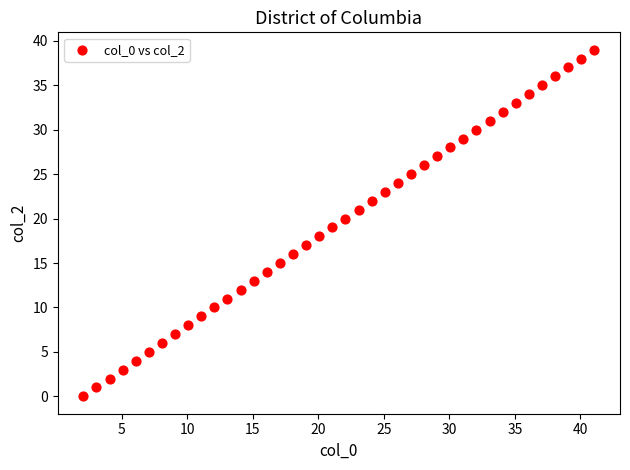

What is the range of Y values (max minus min)?

39